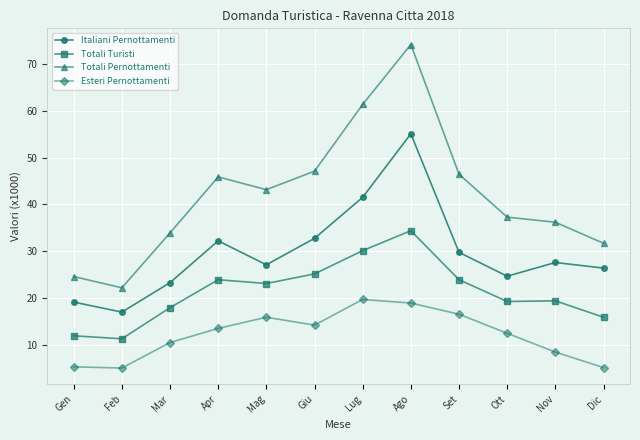

What is the total value across all series at Mar?

86.0